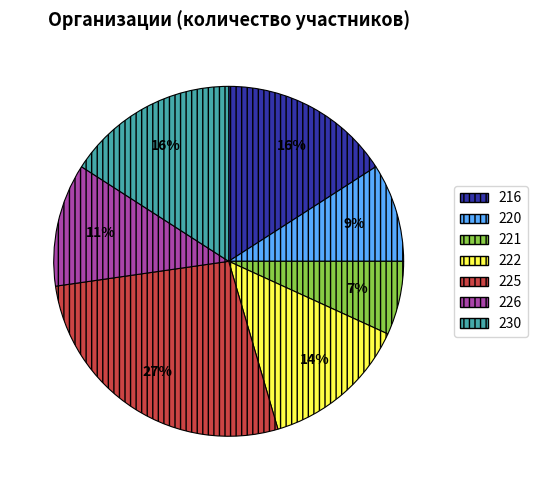

To the nearest percent, what is the difference between the largest and smallest slice percentages?

20%